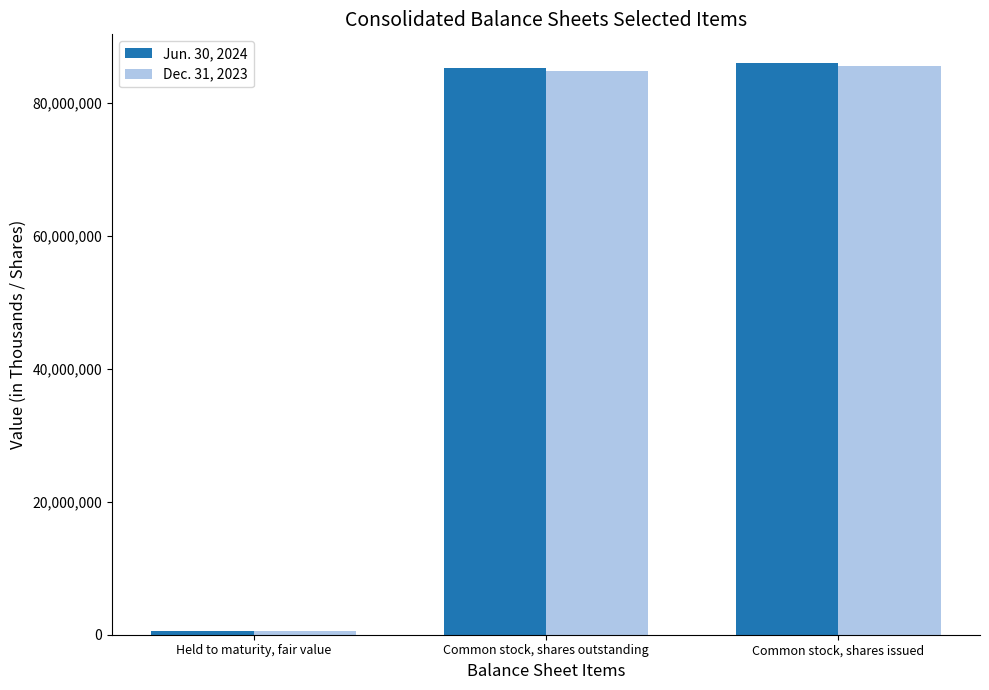

What is the greatest value displayed?

86003198